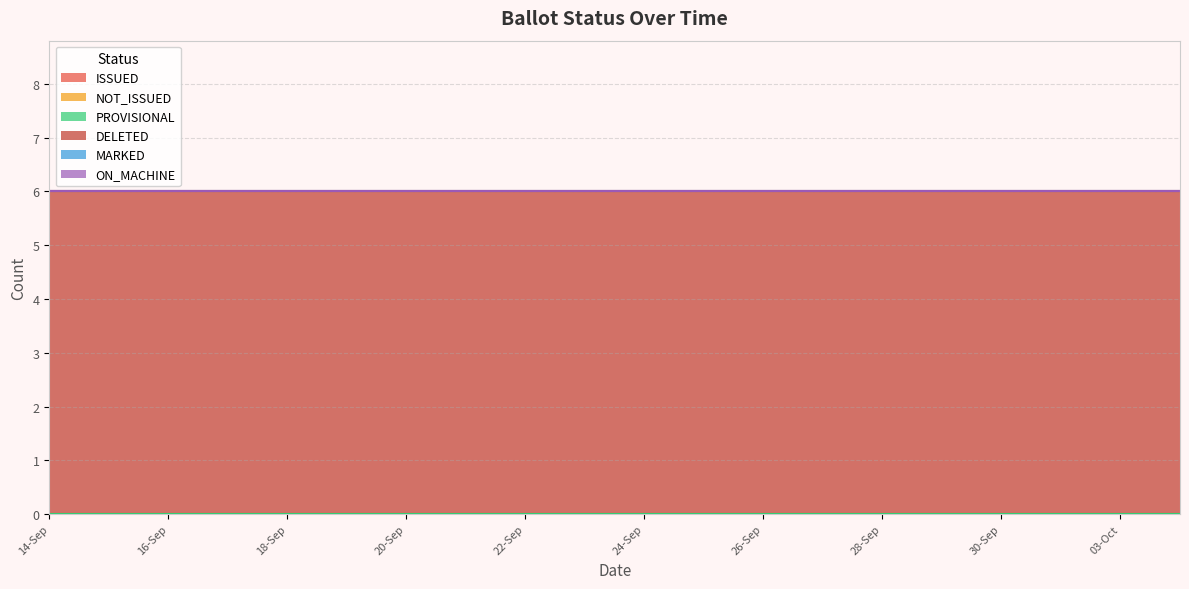

What is the label of the 2nd point from the right?

03-Oct